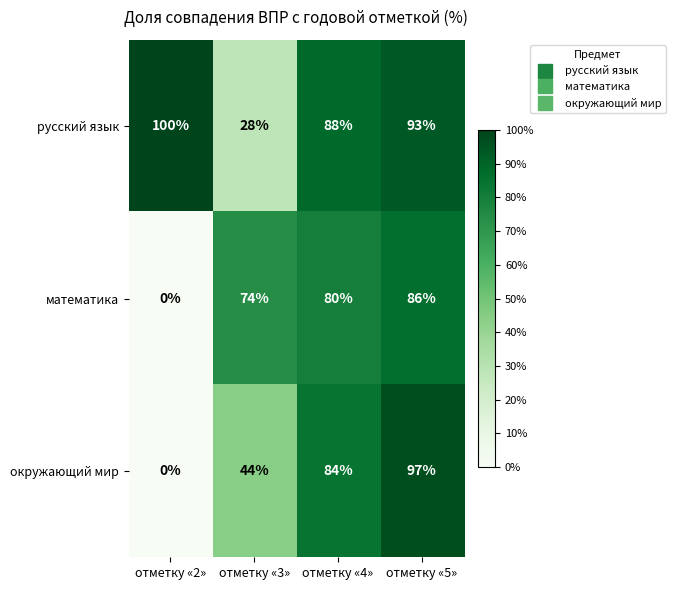

List the series in order of their overall mean, highest first.

русский язык, математика, окружающий мир